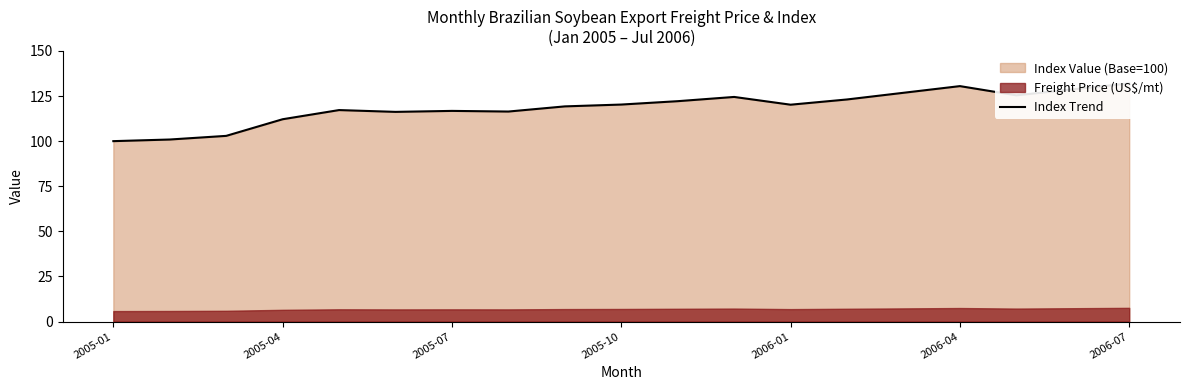

True or false: there are more than 2 points higher than both neighbors.

True